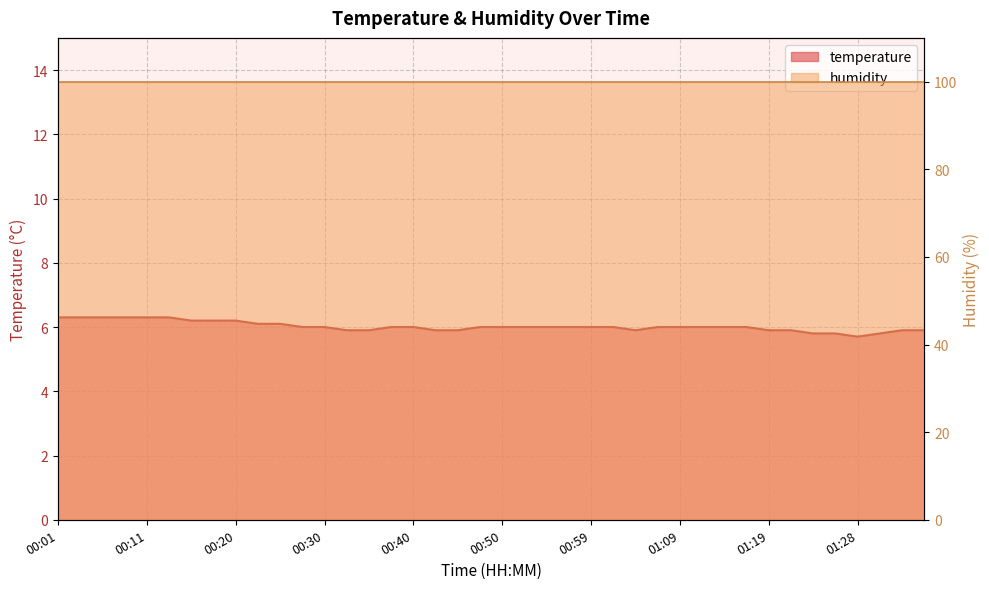

What is the change in value from 00:23 to 01:33?

-0.2